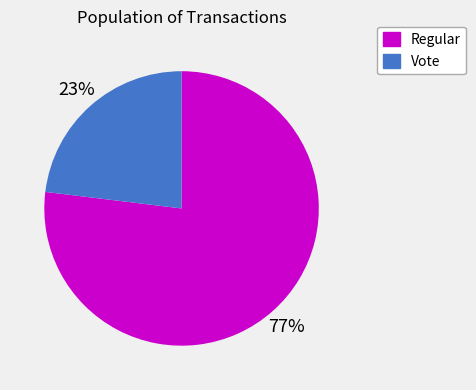

Combined, do Regular and Vote account for over 50%?

Yes